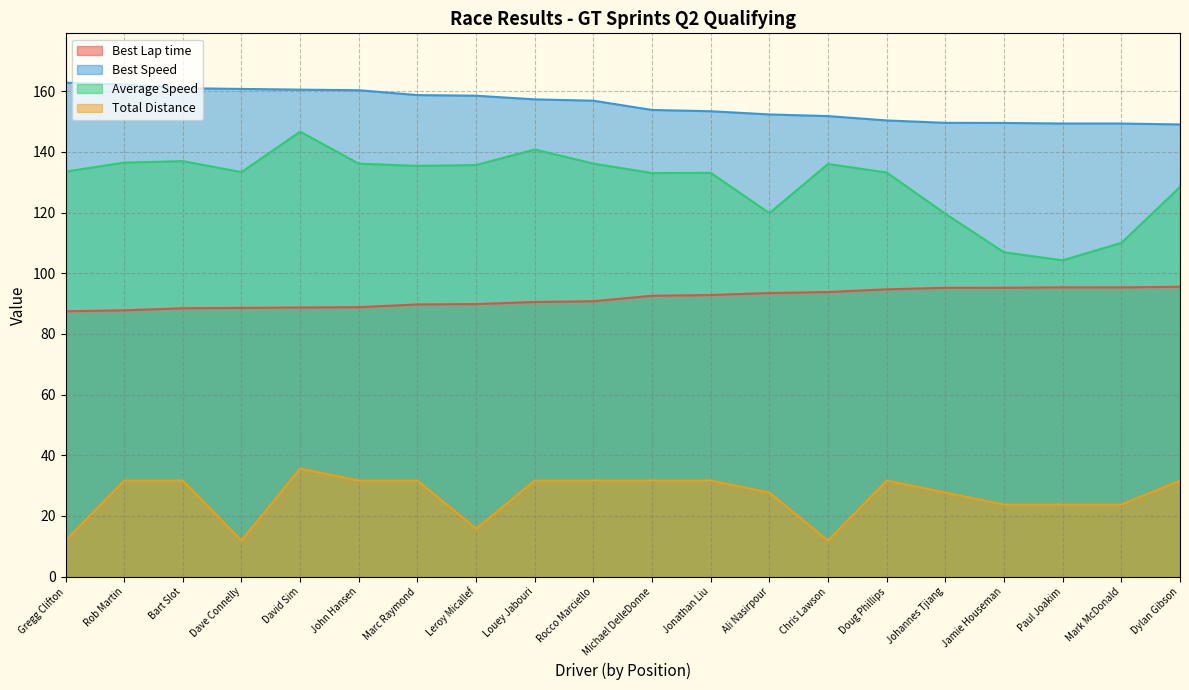

At which category is the sum across all series the highest?

David Sim